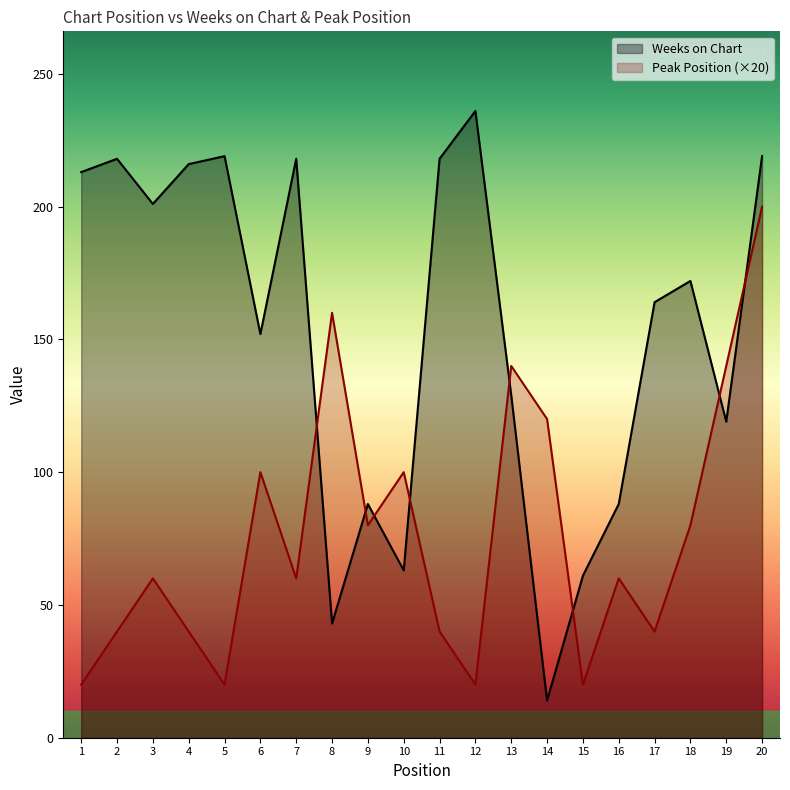

Which series changed the most between 2 and 20?

Peak Position (×20)